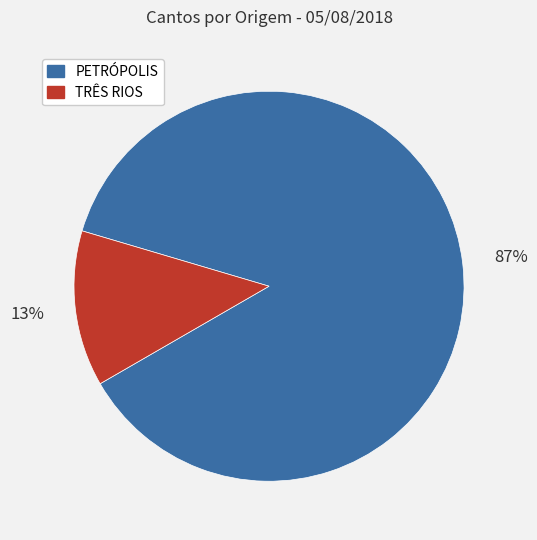

To the nearest percent, what is the average slice percentage?

50%